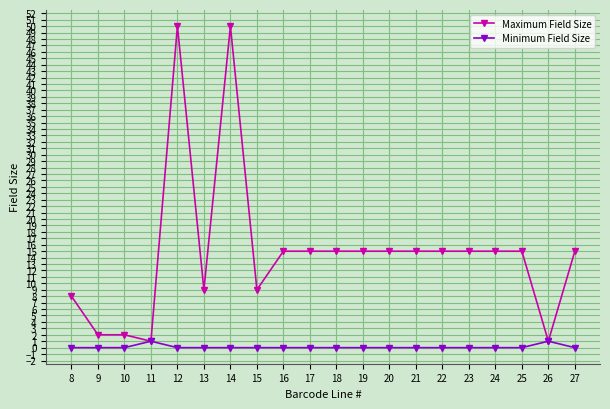

How many lines are shown in the chart?

2